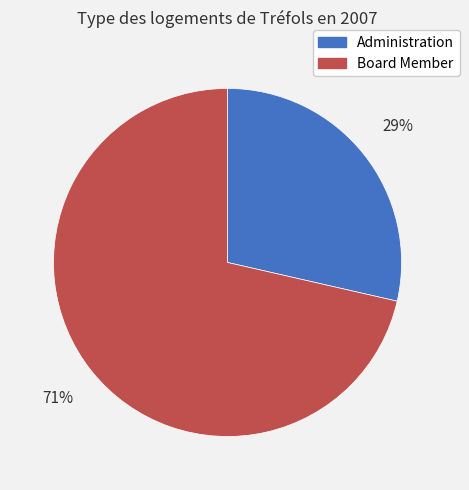

Is there any slice that represents more than half of the pie?

Yes